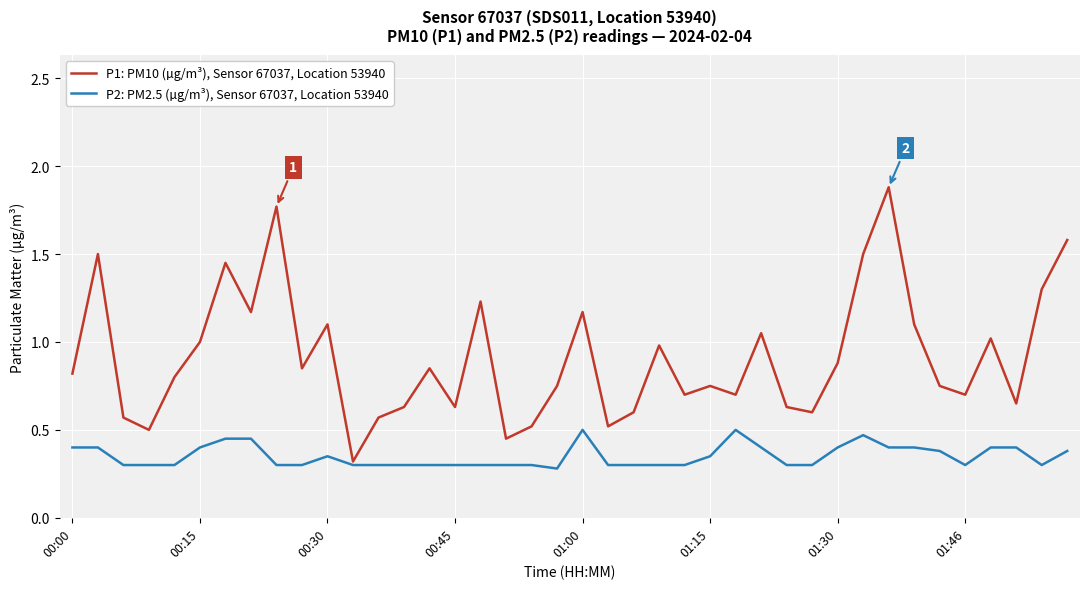

Which series has the largest total across all categories?

P1: PM10 (µg/m³), Sensor 67037, Location 53940